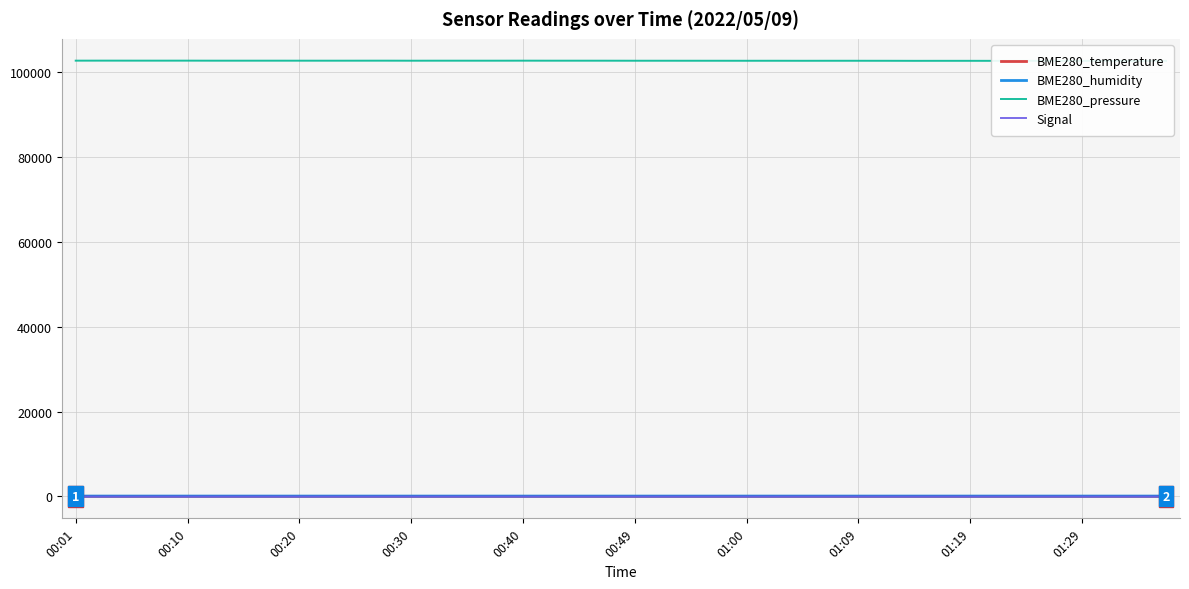

Rank the series by their maximum value, from highest to lowest.

BME280_pressure, BME280_humidity, BME280_temperature, Signal